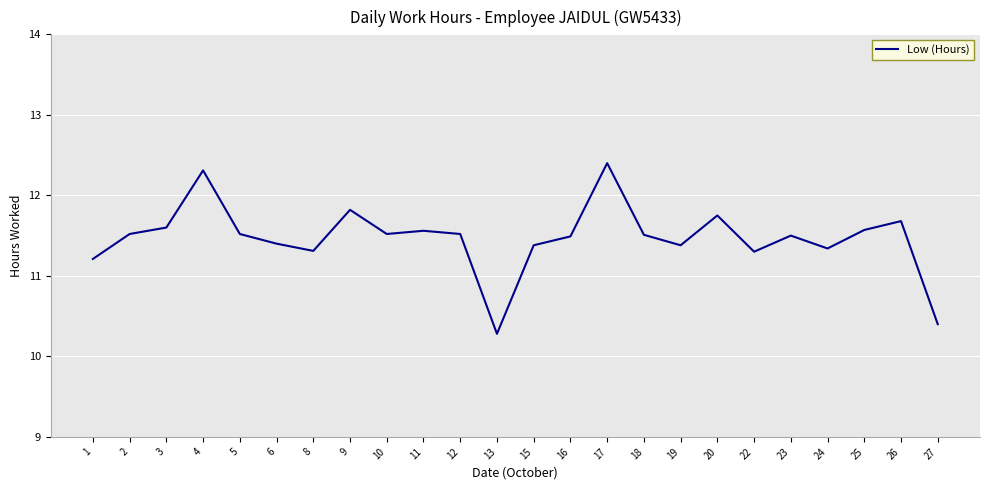

Which category has the lowest value across all series?

13